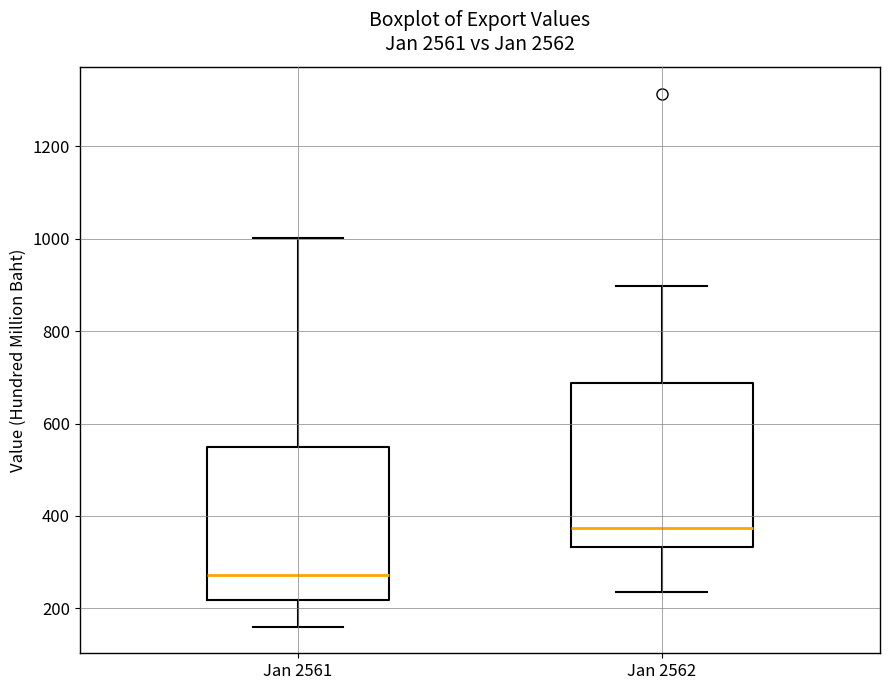

Which box has the highest median line?

Jan 2562